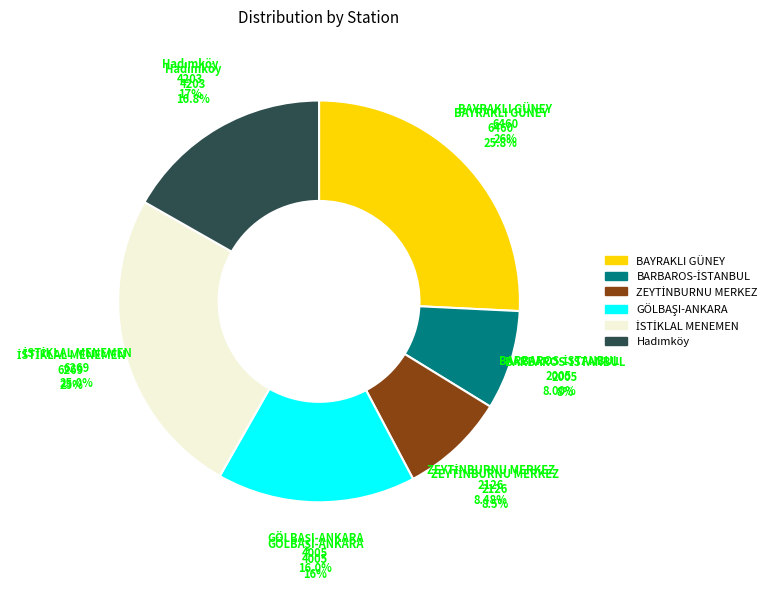

True or false: GÖLBAŞI-ANKARA accounts for 8% of the total.

False